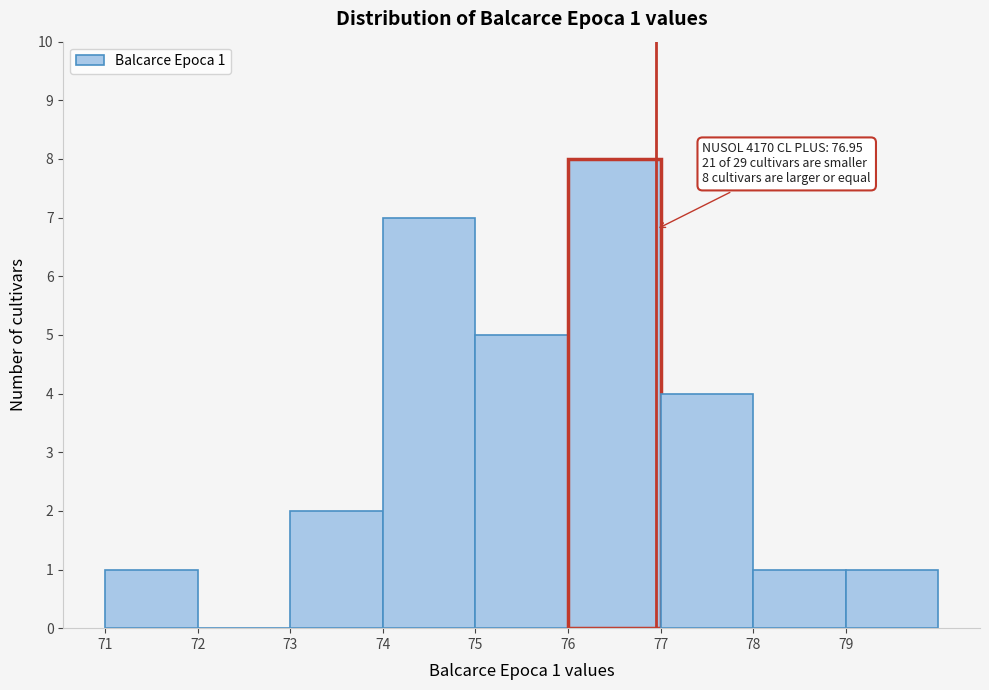

Over which range of the x-axis is the bar tallest?

76 to 77